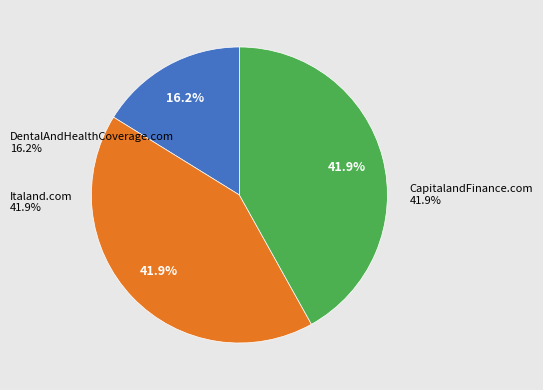

Approximately how many times larger is the value at Italand.com compared to DentalAndHealthCoverage.com?

2.6